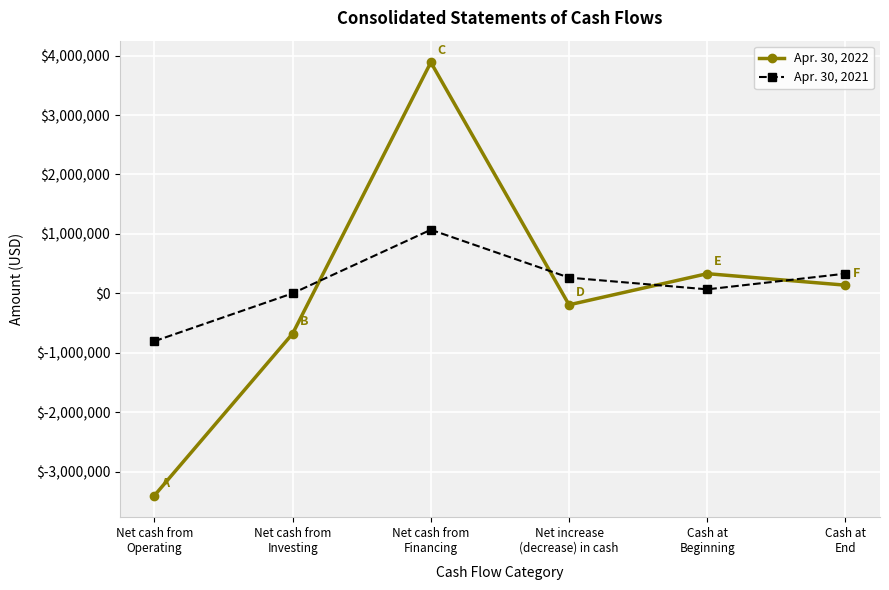

What is the difference between the maximum and second lowest values in the Apr. 30, 2021 series?

1069302